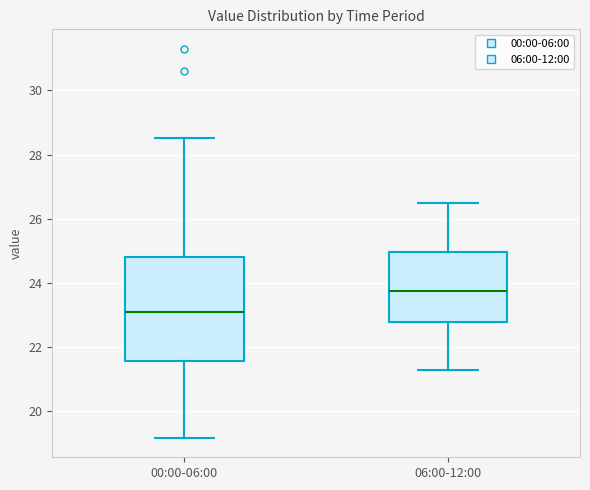

Comparing the boxes themselves (not the whiskers), which one is the tallest?

00:00-06:00